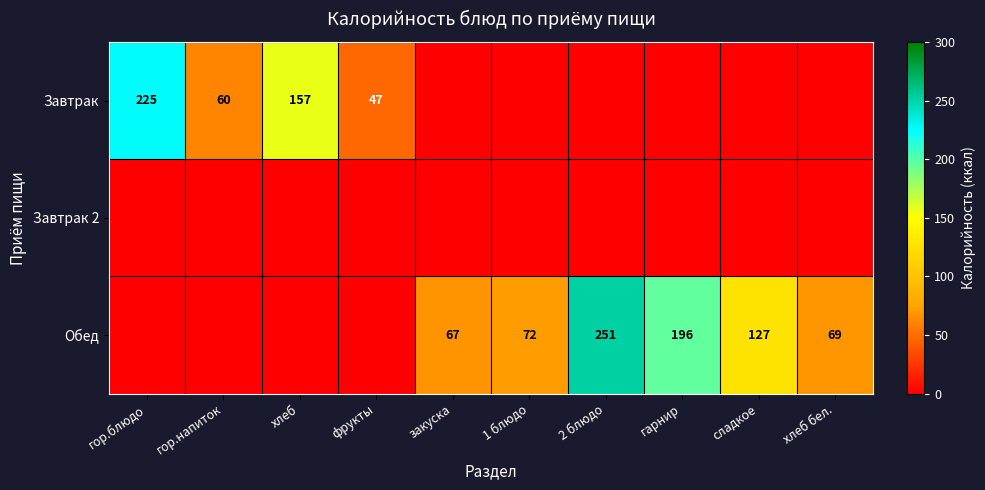

The value of Завтрак at фрукты is 47. True or false?

True